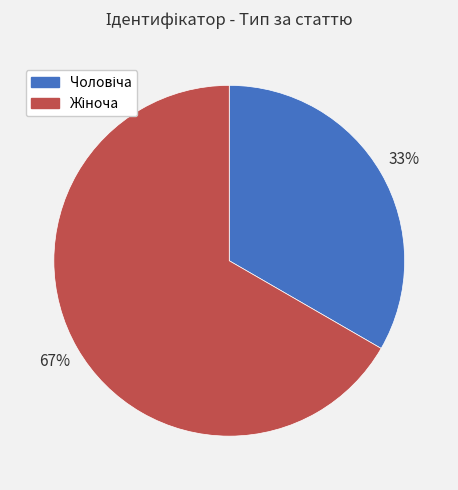

To the nearest percent, what is the average slice percentage?

50%